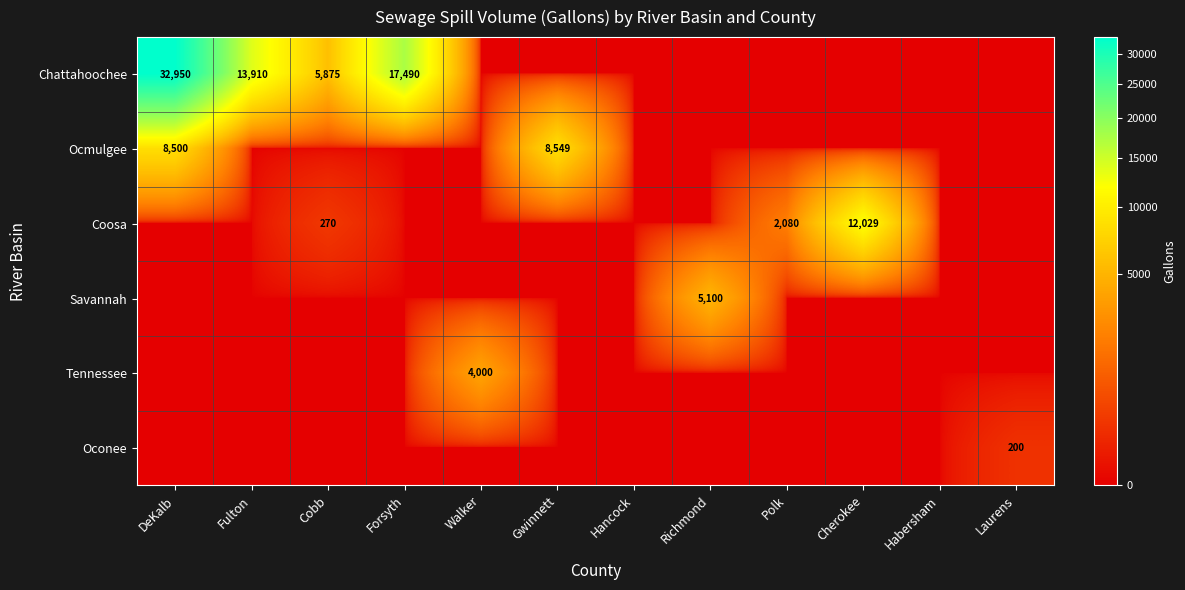

The Chattahoochee series shows 29743 at Forsyth. True or false?

False